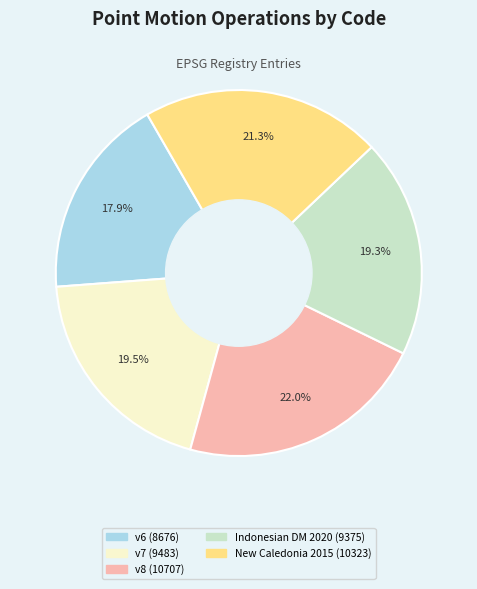

Is there a majority slice in this chart?

No